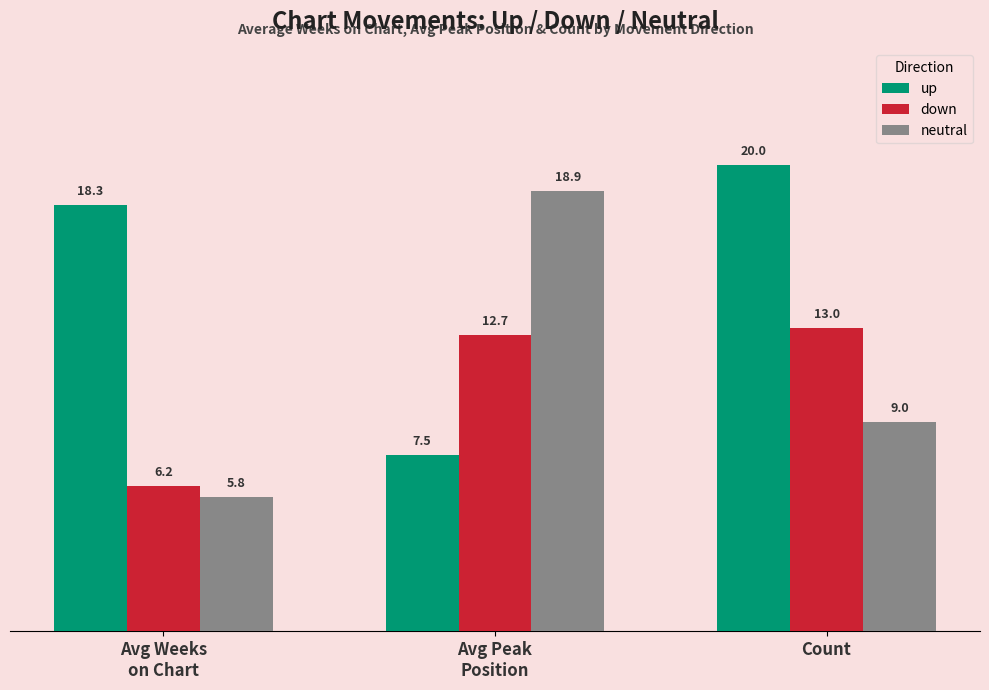

How many data points does each series have?

3